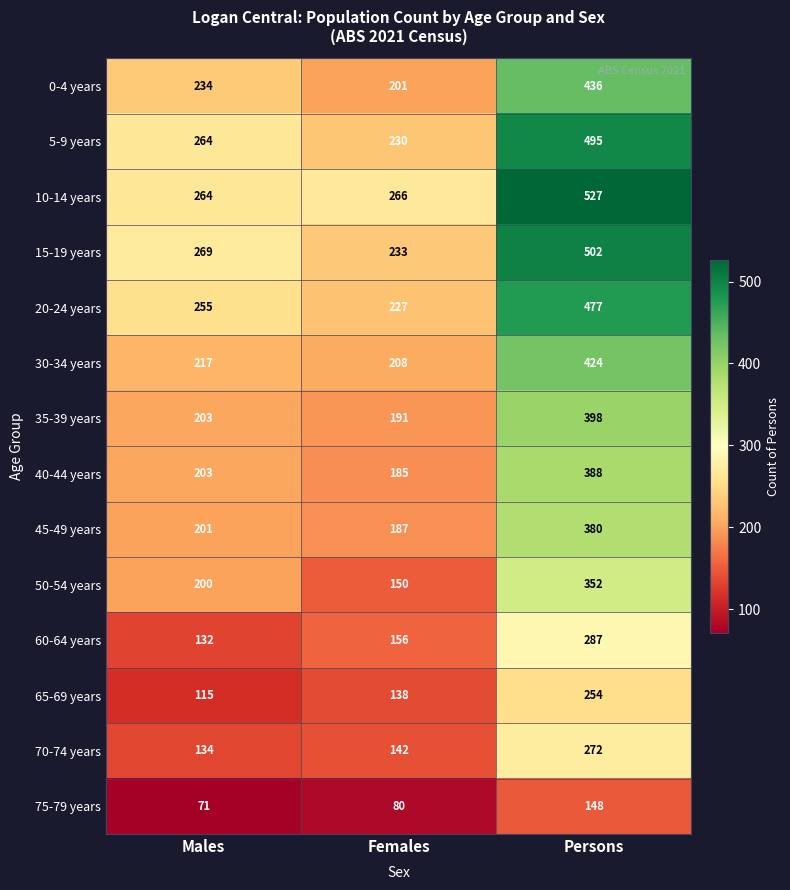

List the series in order of their peak value, lowest first.

75-79 years, 65-69 years, 70-74 years, 60-64 years, 50-54 years, 45-49 years, 40-44 years, 35-39 years, 30-34 years, 0-4 years, 20-24 years, 5-9 years, 15-19 years, 10-14 years